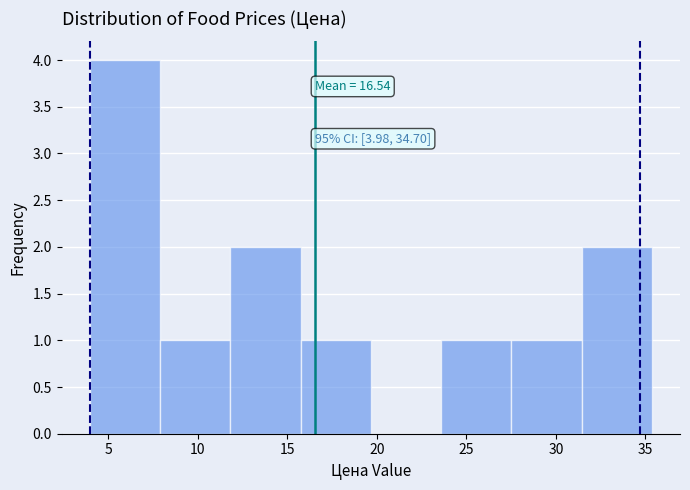

Which range on the x-axis has the tallest bar?

4.0 to 8.0